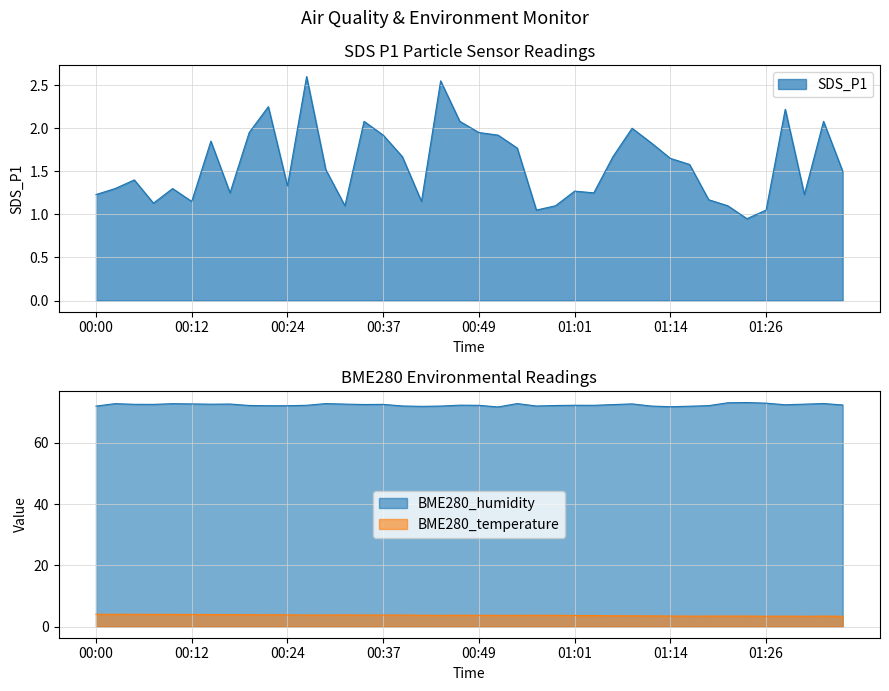

Reading left to right, extract all data points from this chart.

SDS_P1: 00:00=1.2	00:02=1.3	00:05=1.4	00:07=1.1	00:10=1.3	00:12=1.1	00:15=1.9	00:17=1.2	00:20=1.9	00:22=2.2	00:24=1.3	00:27=2.6	00:29=1.5	00:32=1.1	00:34=2.1	00:37=1.9	00:39=1.7	00:42=1.1	00:44=2.5	00:47=2.1	00:49=1.9	00:52=1.9	00:54=1.8	00:56=1.1	00:59=1.1	01:01=1.3	01:04=1.2	01:06=1.7	01:09=2.0	01:11=1.8	01:14=1.6	01:16=1.6	01:19=1.2	01:21=1.1	01:24=0.9	01:26=1.1	01:28=2.2	01:31=1.2	01:33=2.1	01:36=1.5
BME280_humidity: 00:00=72.0	00:02=72.8	00:05=72.6	00:07=72.6	00:10=72.8	00:12=72.7	00:15=72.6	00:17=72.7	00:20=72.2	00:22=72.1	00:24=72.1	00:27=72.3	00:29=72.8	00:32=72.7	00:34=72.5	00:37=72.6	00:39=72.0	00:42=71.9	00:44=72.0	00:47=72.3	00:49=72.2	00:52=71.7	00:54=72.8	00:56=72.0	00:59=72.2	01:01=72.3	01:04=72.2	01:06=72.5	01:09=72.7	01:11=72.0	01:14=71.8	01:16=72.0	01:19=72.2	01:21=73.1	01:24=73.2	01:26=73.0	01:28=72.4	01:31=72.6	01:33=72.8	01:36=72.4
BME280_temperature: 00:00=4.0	00:02=4.0	00:05=4.0	00:07=4.0	00:10=4.0	00:12=3.9	00:15=3.9	00:17=3.9	00:20=3.9	00:22=3.8	00:24=3.8	00:27=3.8	00:29=3.8	00:32=3.8	00:34=3.8	00:37=3.8	00:39=3.7	00:42=3.7	00:44=3.6	00:47=3.7	00:49=3.7	00:52=3.6	00:54=3.6	00:56=3.7	00:59=3.7	01:01=3.6	01:04=3.6	01:06=3.5	01:09=3.5	01:11=3.5	01:14=3.4	01:16=3.4	01:19=3.4	01:21=3.4	01:24=3.4	01:26=3.4	01:28=3.4	01:31=3.4	01:33=3.4	01:36=3.4